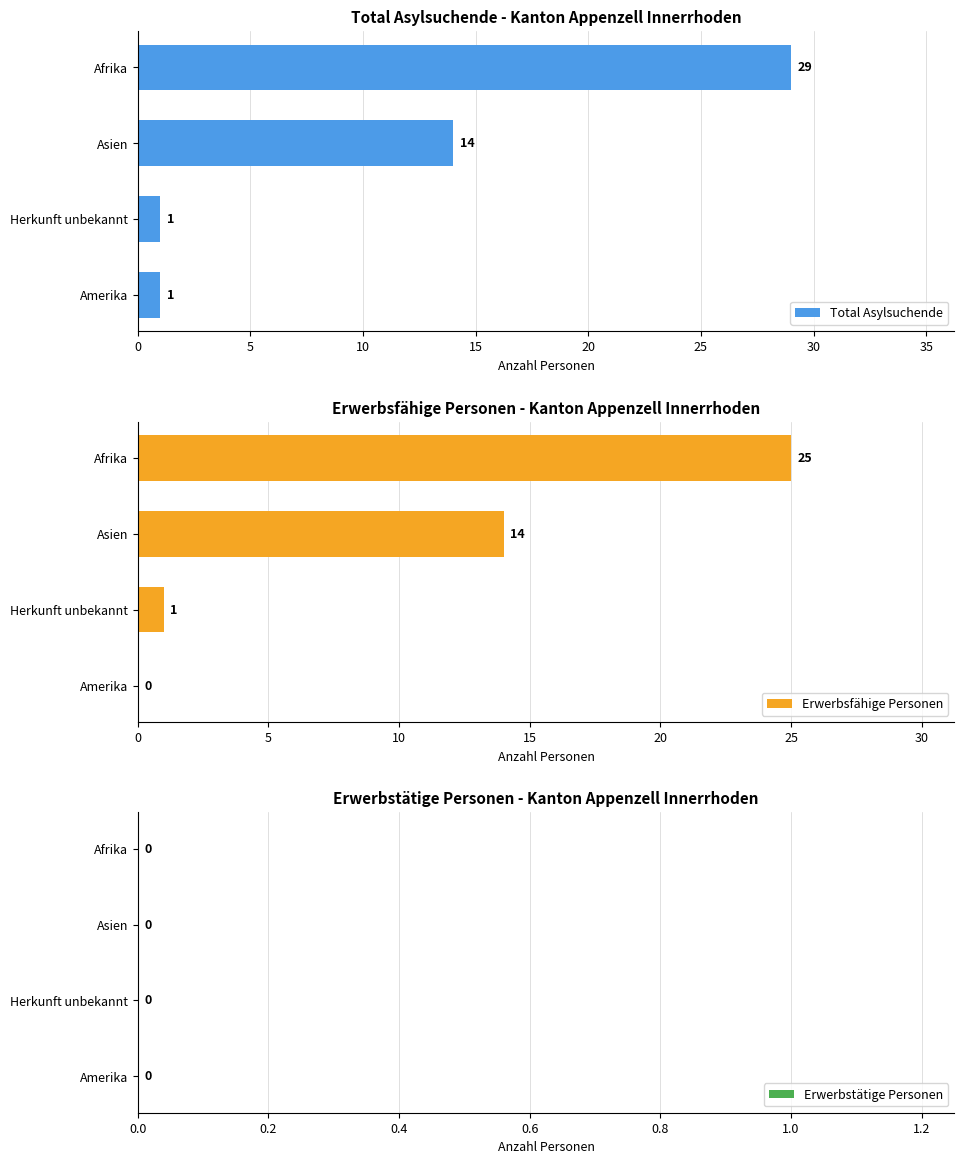

How many data points does each series have?

4